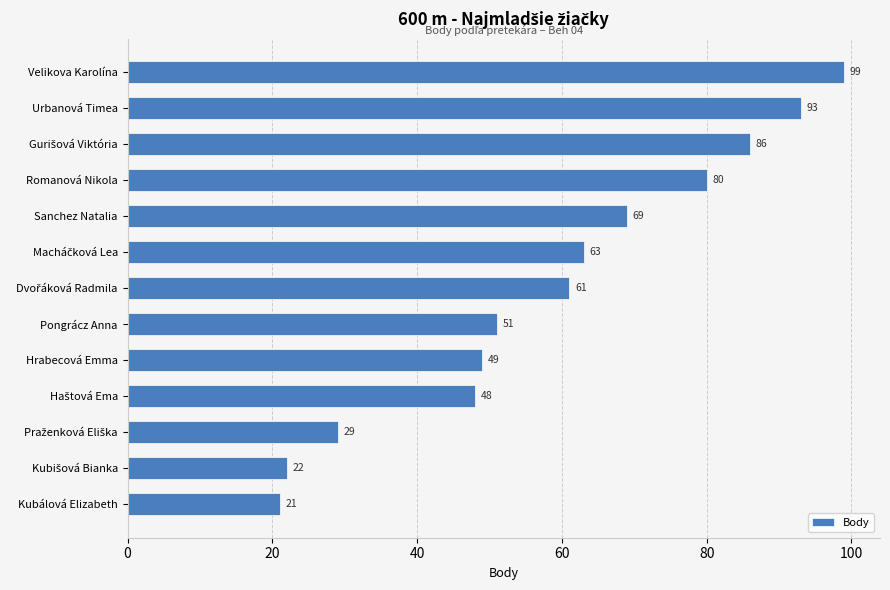

What is the sum of the values at Romanová Nikola and Kubálová Elizabeth?

101